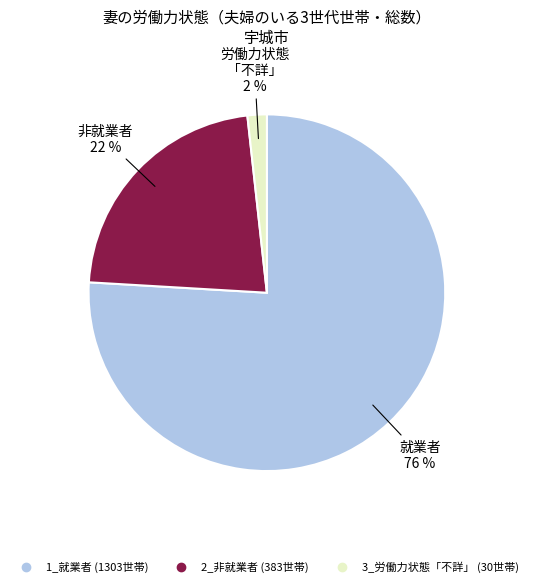

Does any single category account for the majority?

Yes